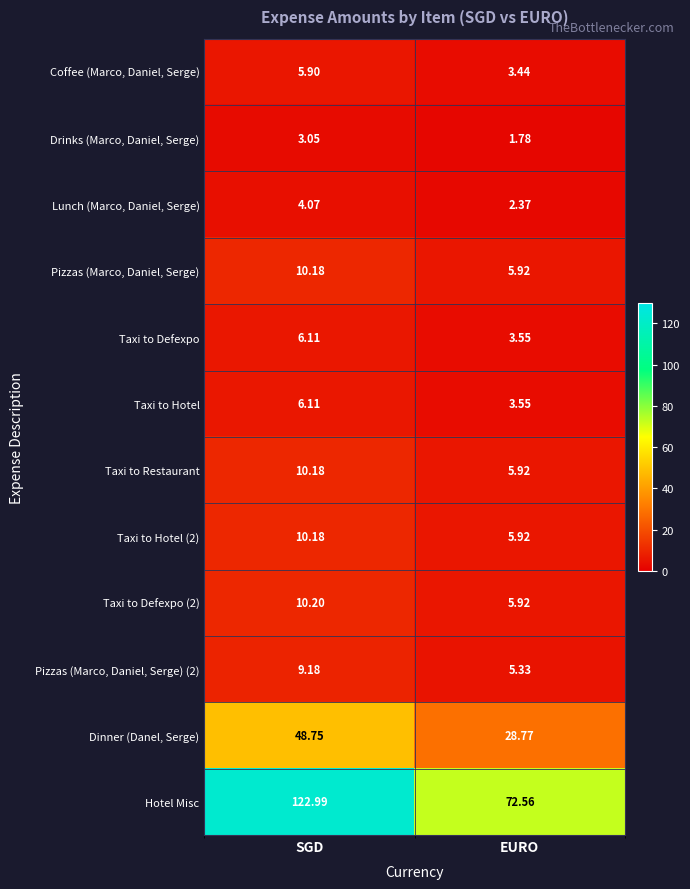

Between SGD and EURO, which series saw the biggest shift?

Hotel Misc